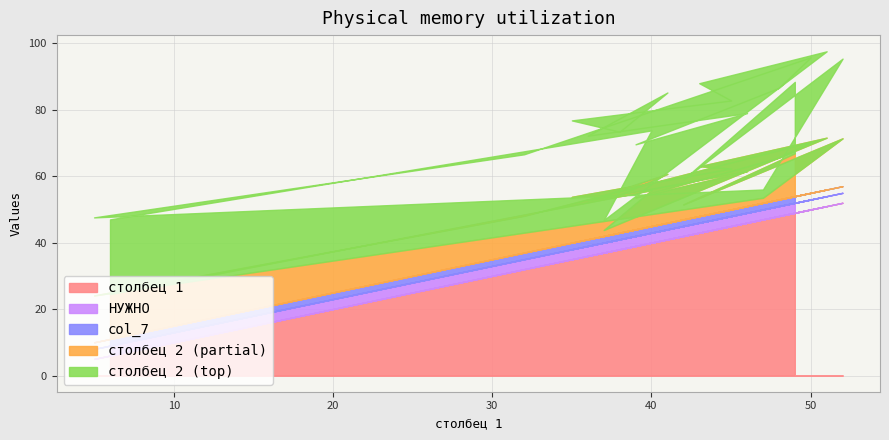

What are all the series names shown in the legend?

столбец 1, НУЖНО, col_7, столбец 2 (partial), столбец 2 (top)